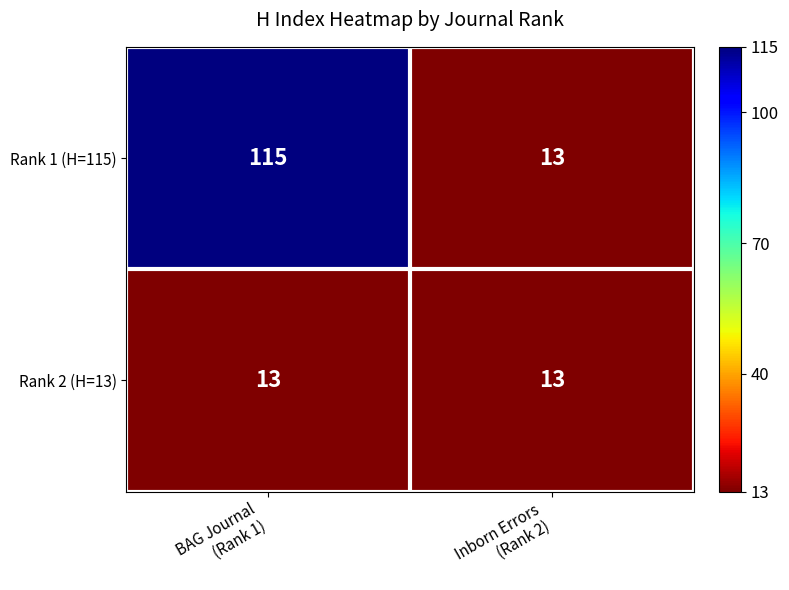

What is the difference between the highest and lowest values at BAG Journal
(Rank 1)?

102